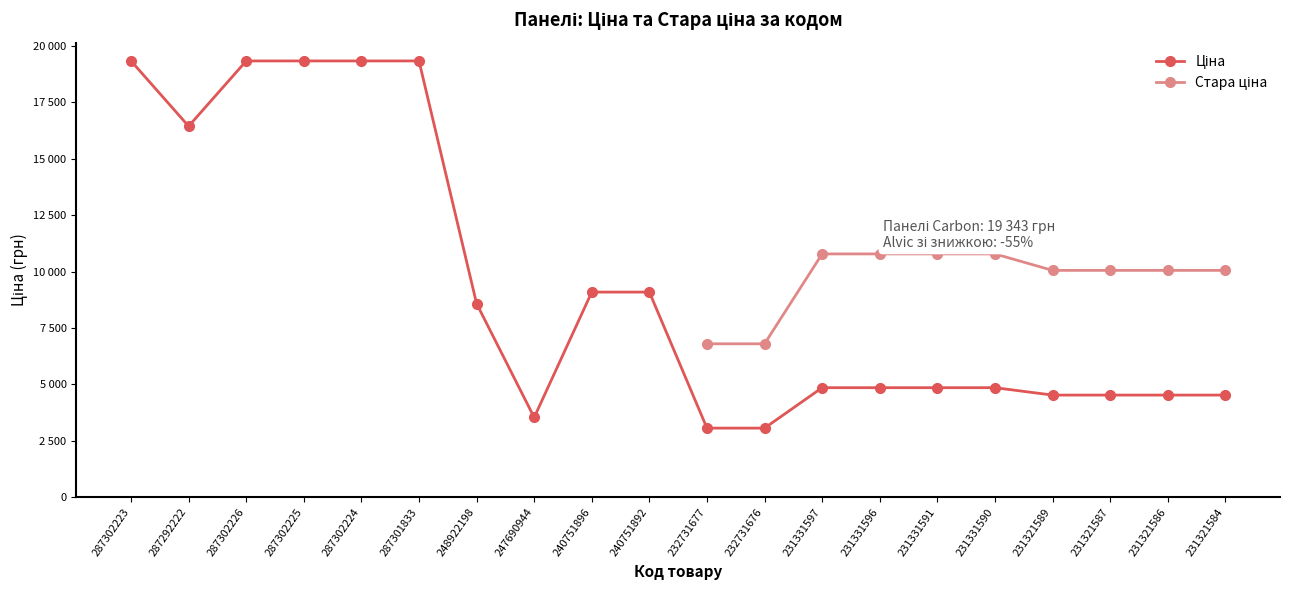

Is it true that the value at 231331597 is 3225.9?

False